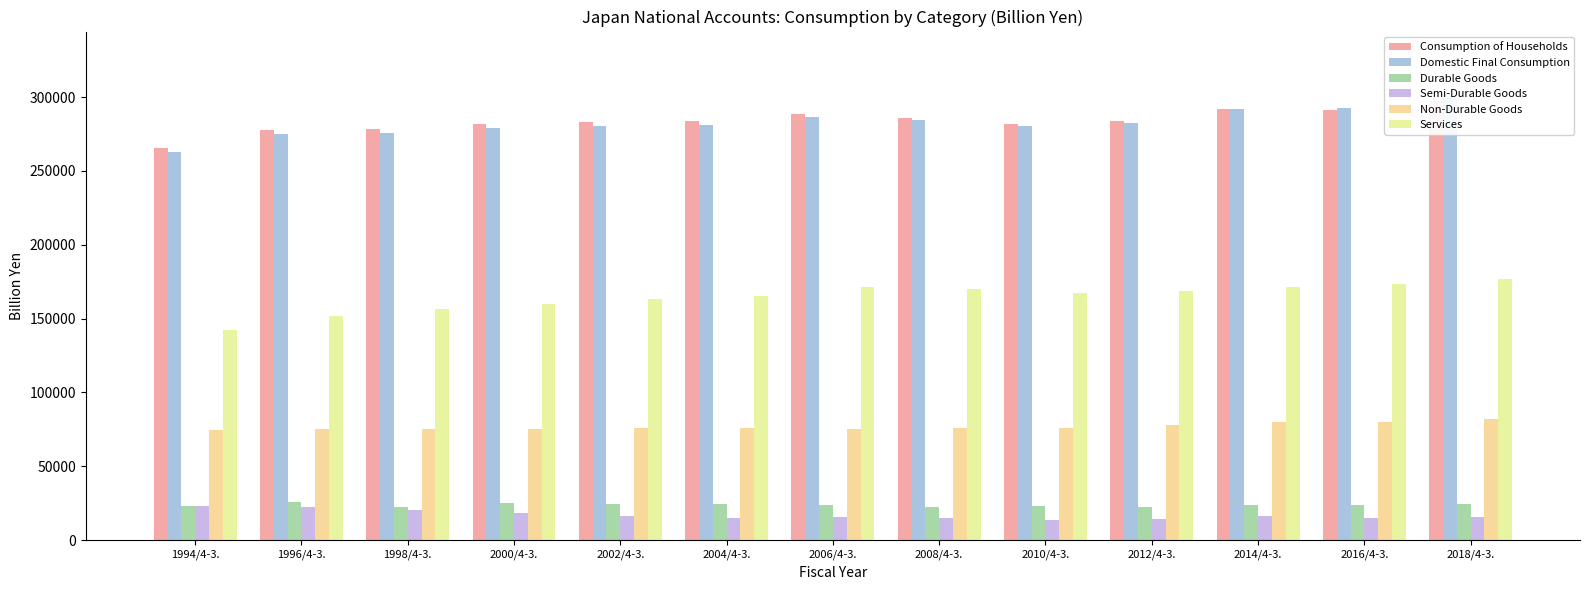

Read the Services value at 2000/4-3..

160099.0